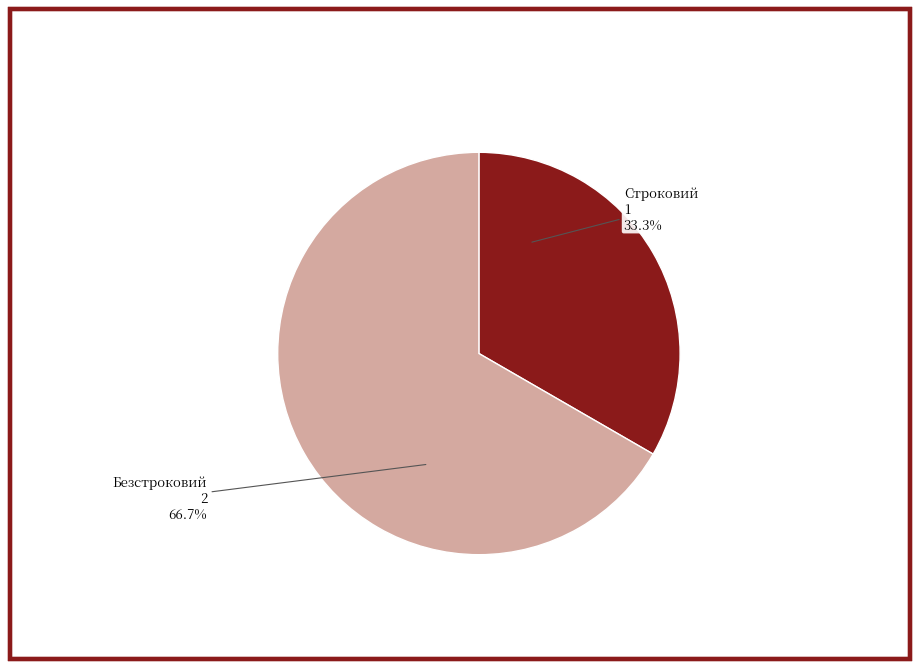

Rank the categories by value from highest to lowest.

Безстроковий, Строковий